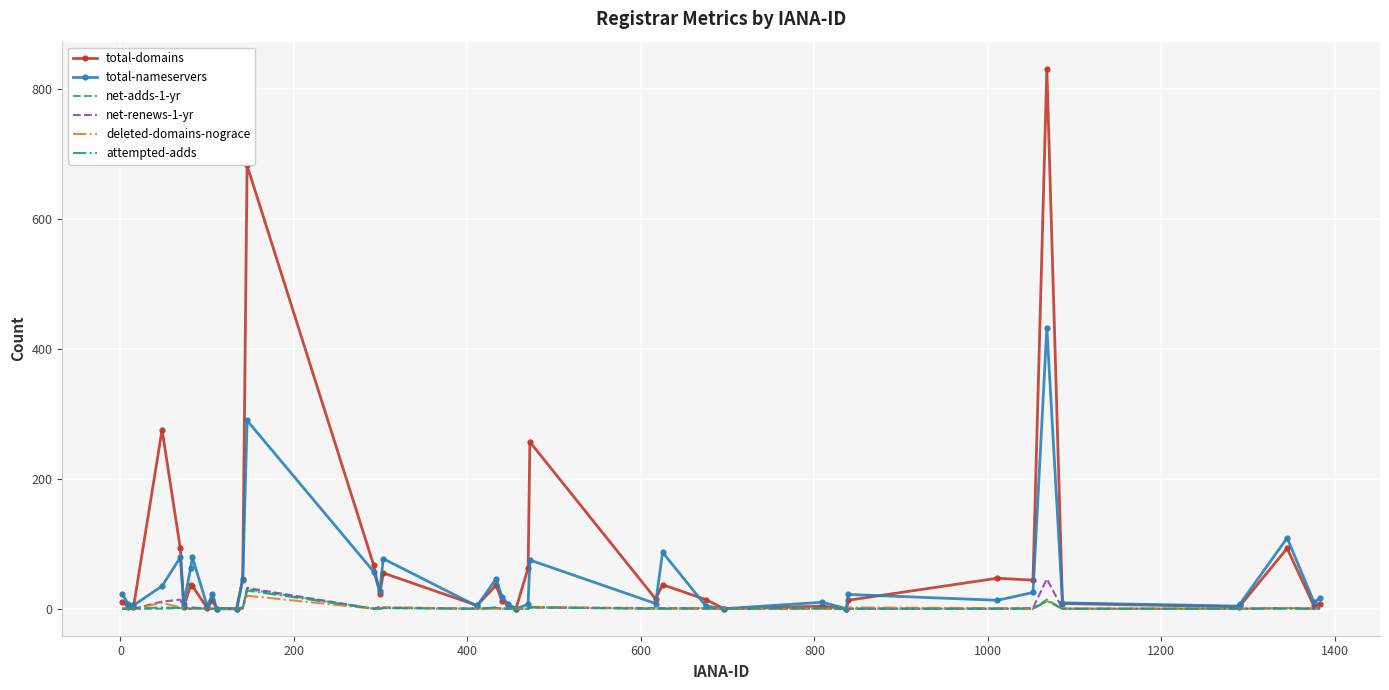

True or false: net-adds-1-yr and deleted-domains-nograce cross at least once.

True